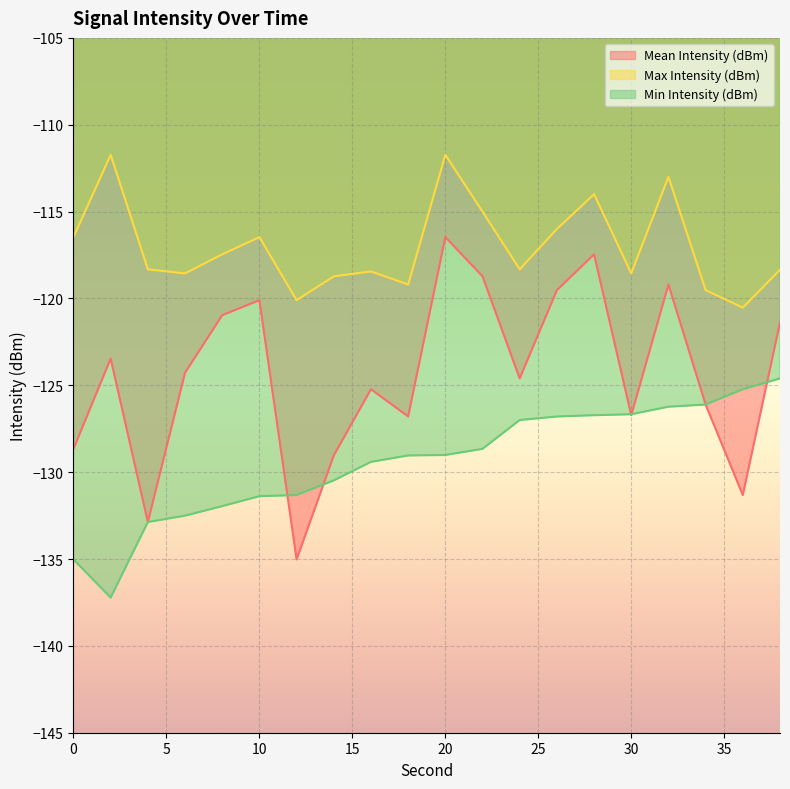

Reading left to right, what are all the values shown in this chart?

Mean Intensity (dBm): -128.7	-123.5	-132.9	-124.3	-121.0	-120.1	-135.0	-129.0	-125.2	-126.8	-116.5	-118.7	-124.6	-119.5	-117.5	-126.7	-119.2	-126.1	-131.3	-121.4
Max Intensity (dBm): -116.5	-111.7	-118.3	-118.6	-117.5	-116.5	-120.1	-118.7	-118.4	-119.2	-111.7	-115.0	-118.3	-116.0	-114.0	-118.6	-113.0	-119.5	-120.5	-118.4
Min Intensity (dBm): -135.0	-137.2	-132.9	-132.5	-132.0	-131.4	-131.3	-130.5	-129.4	-129.0	-129.0	-128.7	-127.0	-126.8	-126.7	-126.7	-126.2	-126.1	-125.2	-124.6